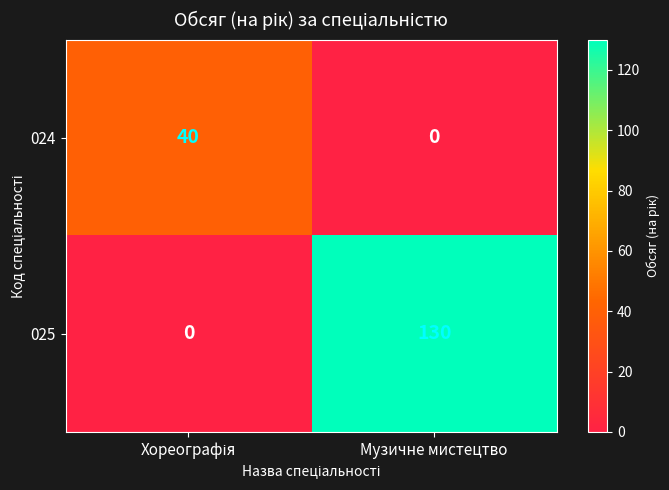

What is the approximate value of 025 at Музичне мистецтво?

130